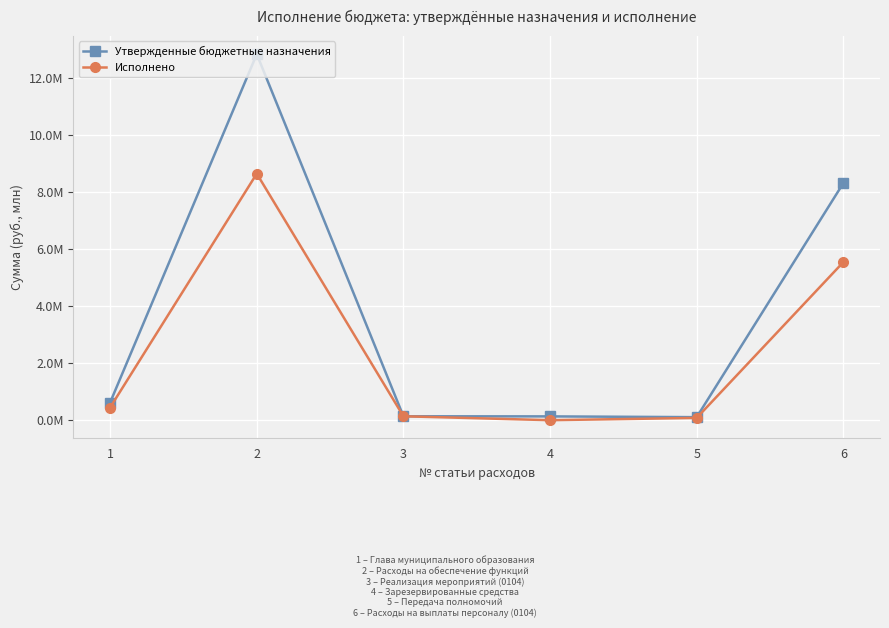

Does the chart have visible grid lines?

Yes